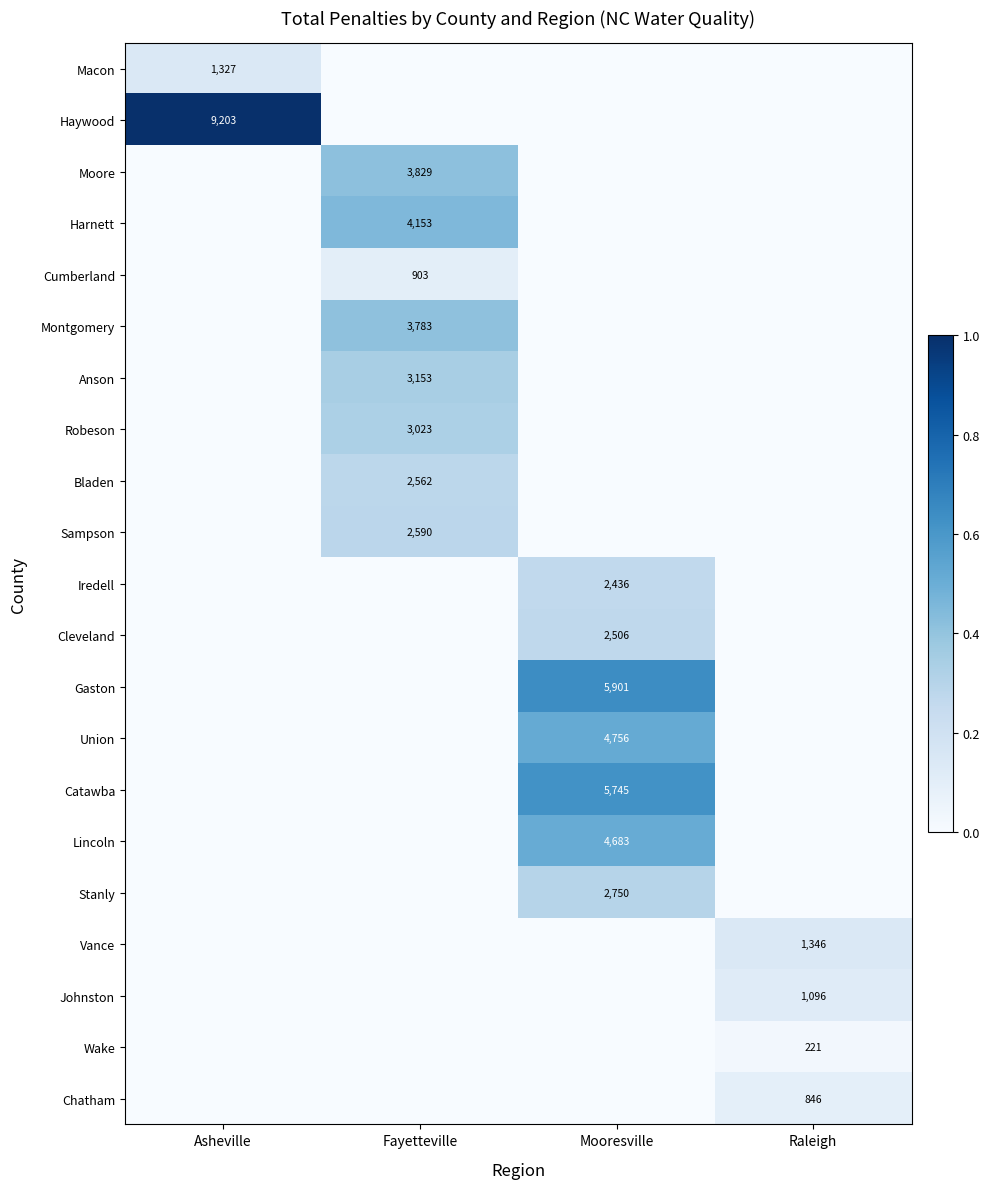

True or false: Gaston has a value of 7959 at Mooresville.

False